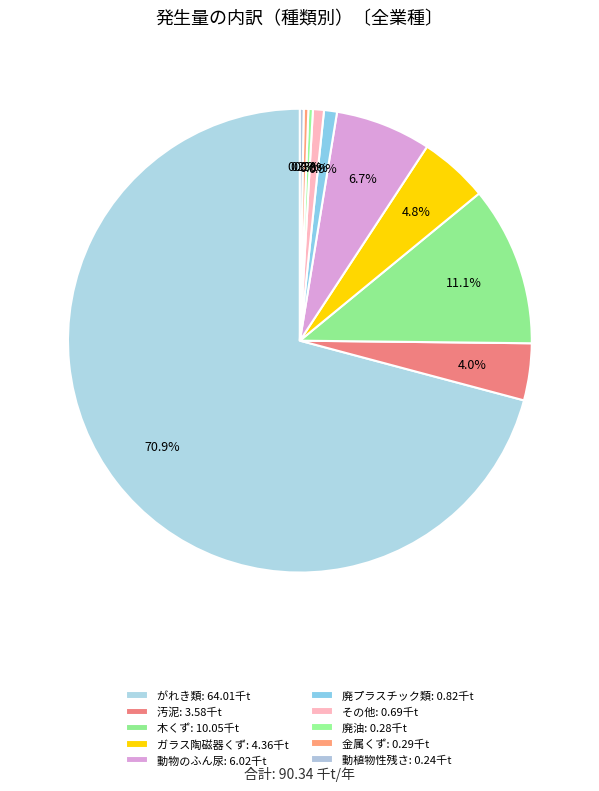

What percentage is the 廃プラスチック類 slice, to the nearest percent?

1%